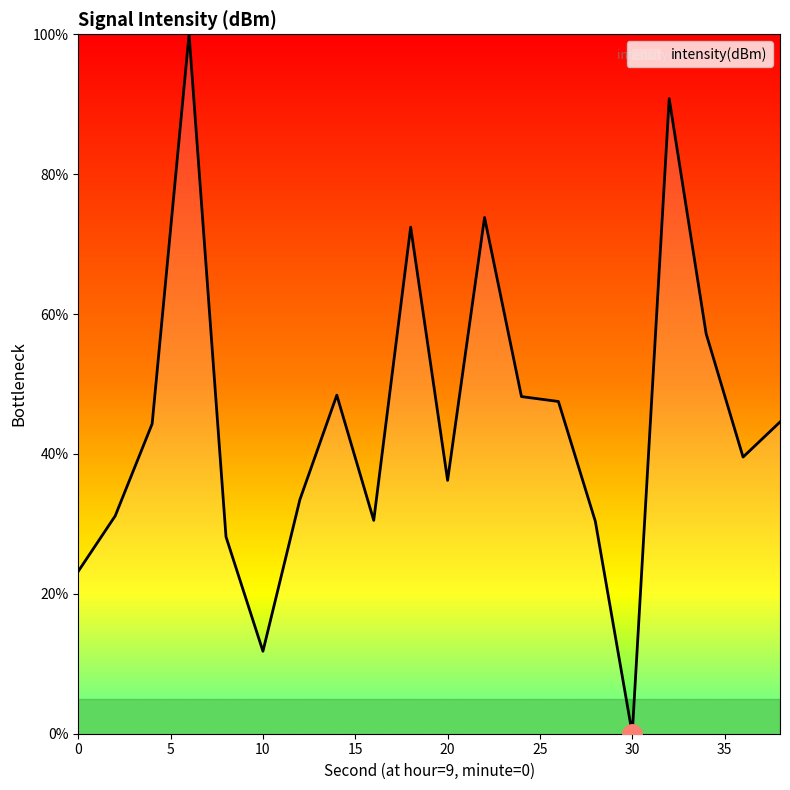

What is the greatest value displayed?

100.0